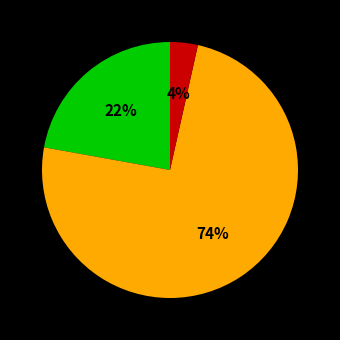

To the nearest percent, what is the average slice percentage?

33%